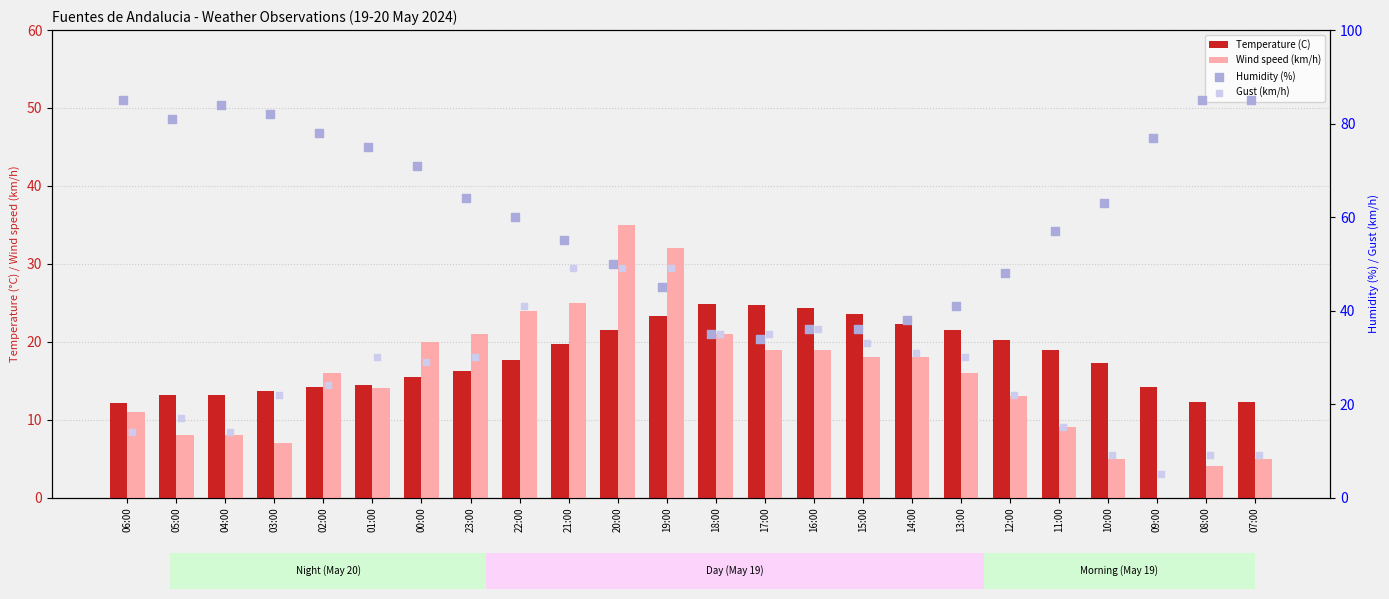

Which series has the largest total across all categories?

Humidity (%)